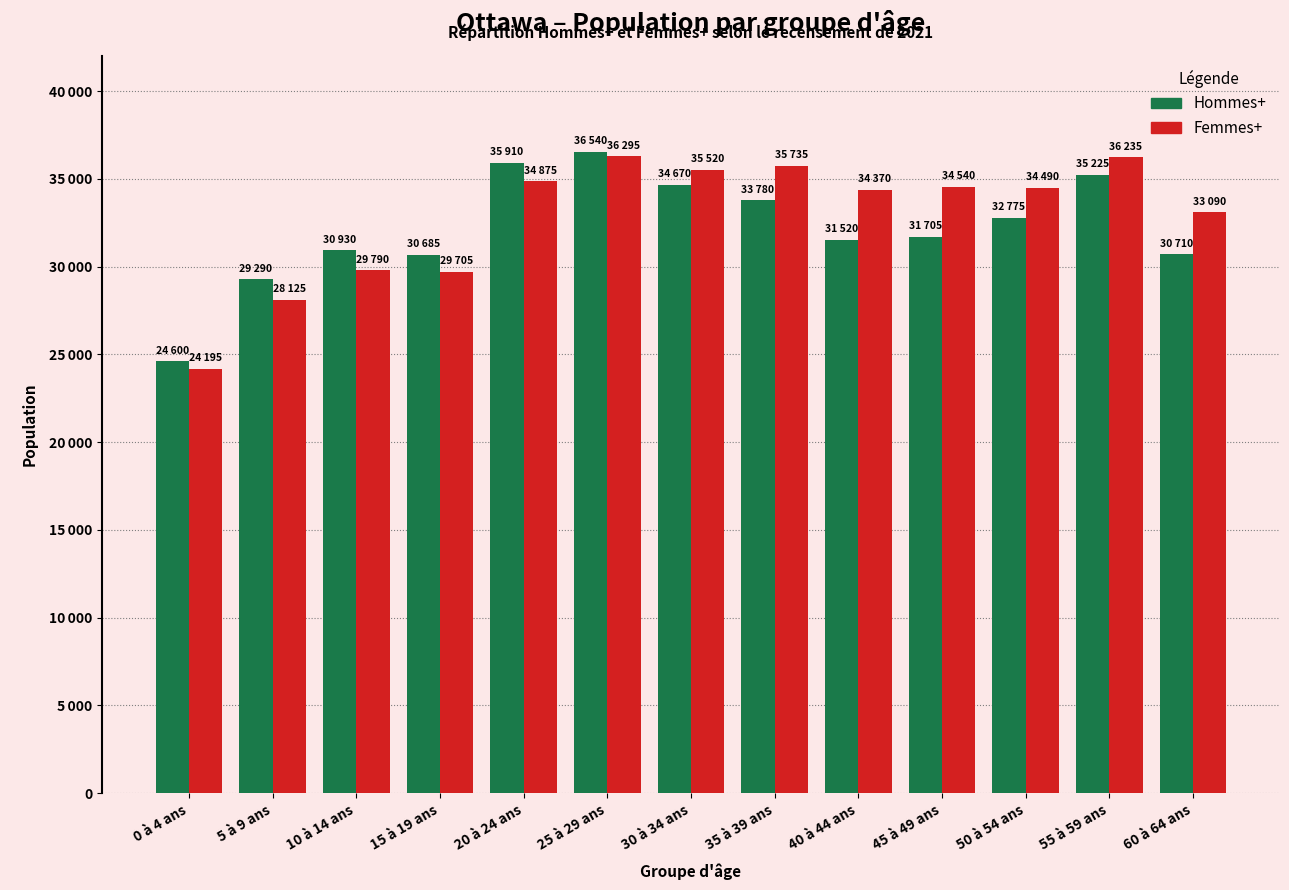

Which series has the largest total across all categories?

Femmes+